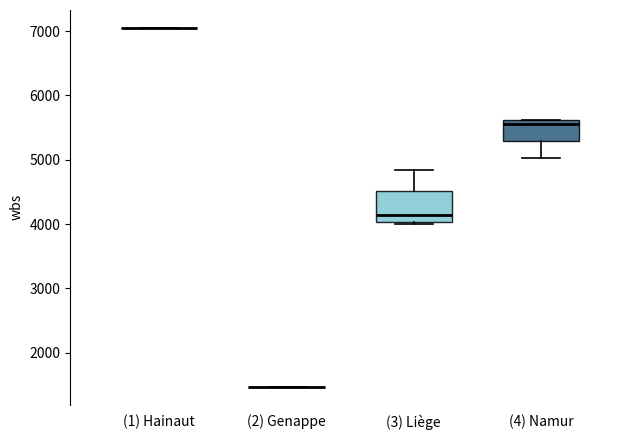

Comparing the boxes themselves (not the whiskers), which one is the tallest?

(3) Liège